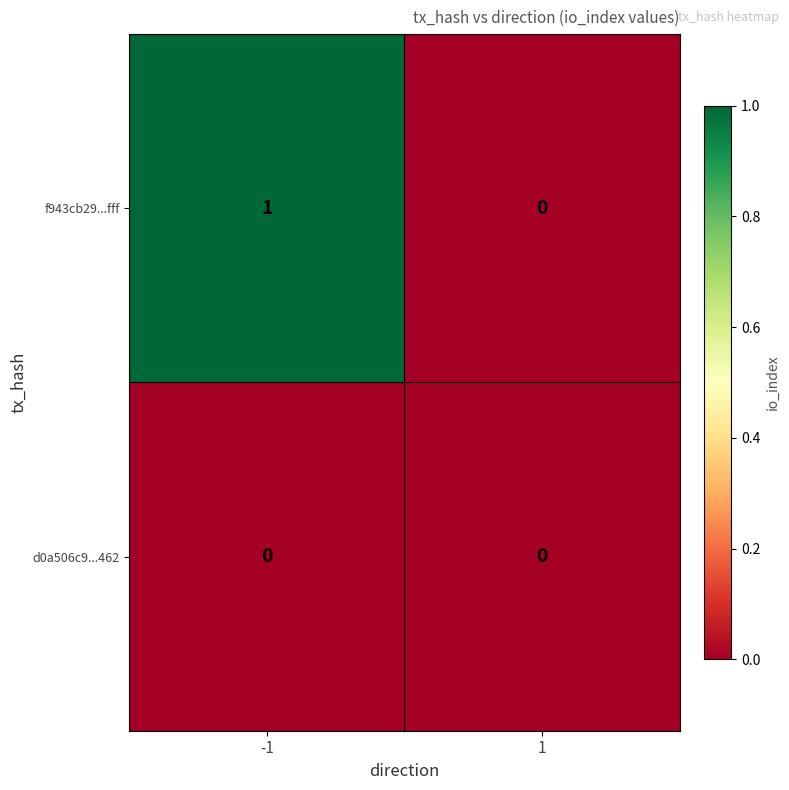

Reading left to right, extract all data points from this chart.

f943cb29...fff: -1=1	1=0
d0a506c9...462: -1=0	1=0